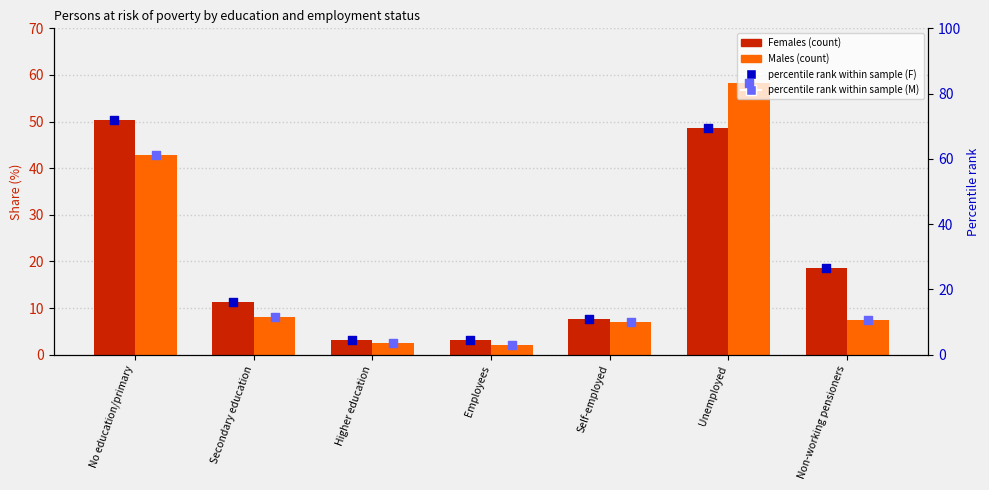

Which series has the widest spread of Y values?

percentile rank within the sample (M)